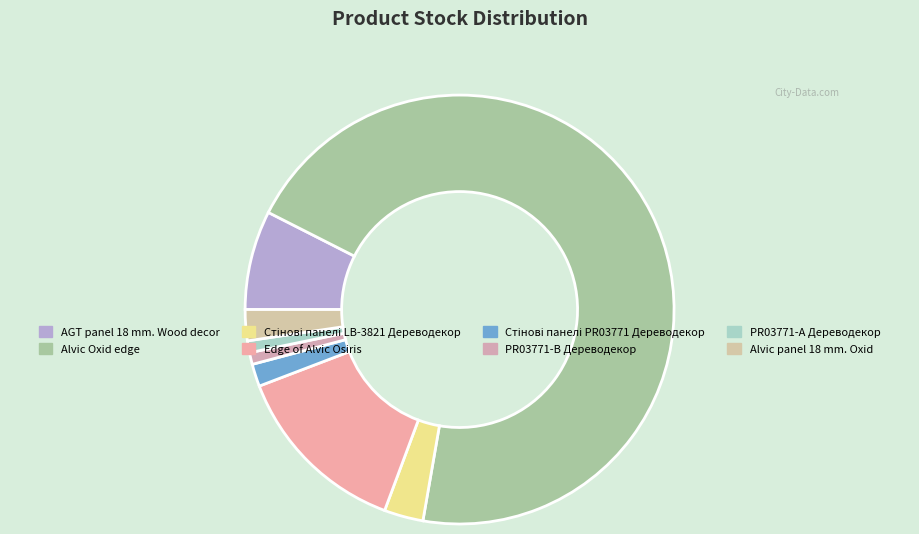

Combined, what portion of the pie is Стінові панелі PR03771 Дереводекор and Alvic Oxid edge?

72.0%